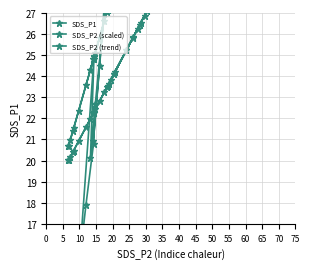

Count the number of categories in the chart.

38